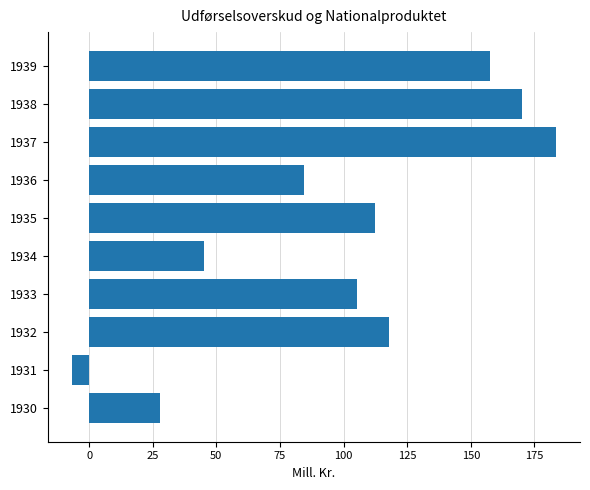

Which category has the lowest value across all series?

1931